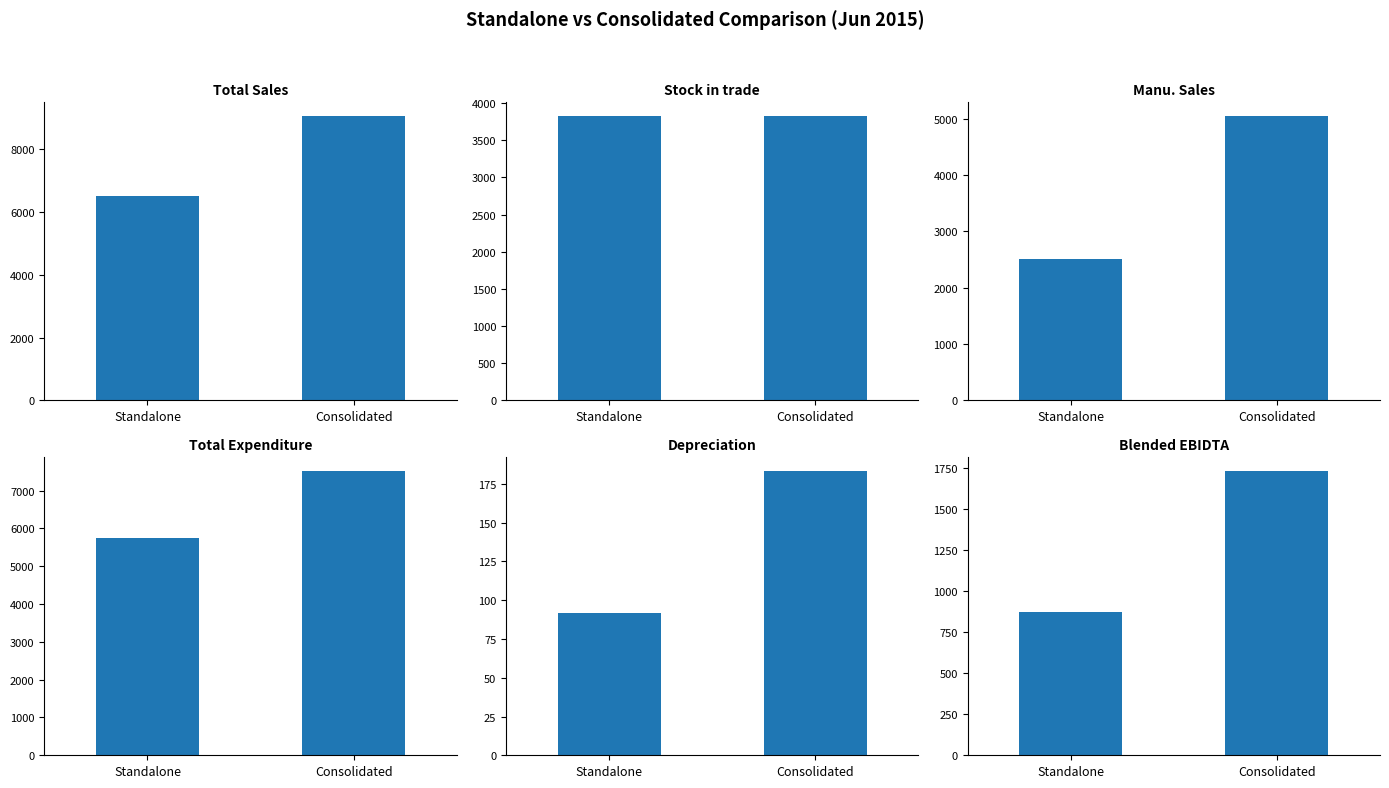

What is the difference between the maximum and minimum values?

855